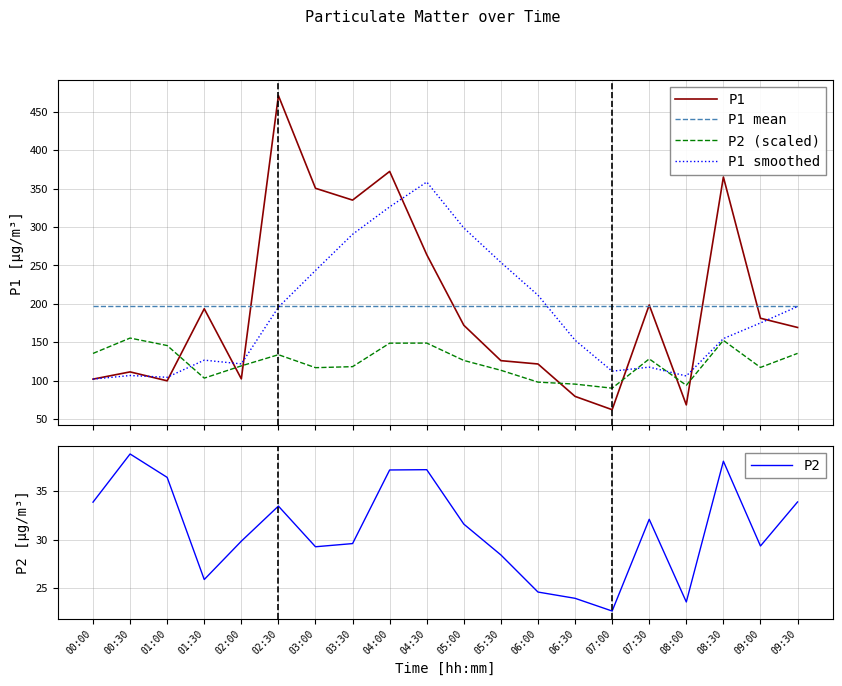

What is the lowest value of the P2 (scaled) series?

90.3